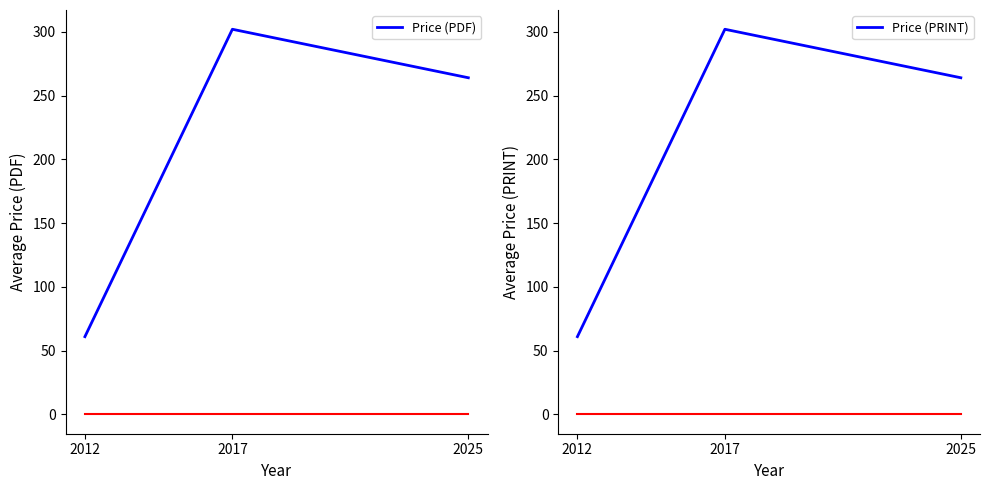

Which series has the largest range (max minus min)?

Price (PDF)